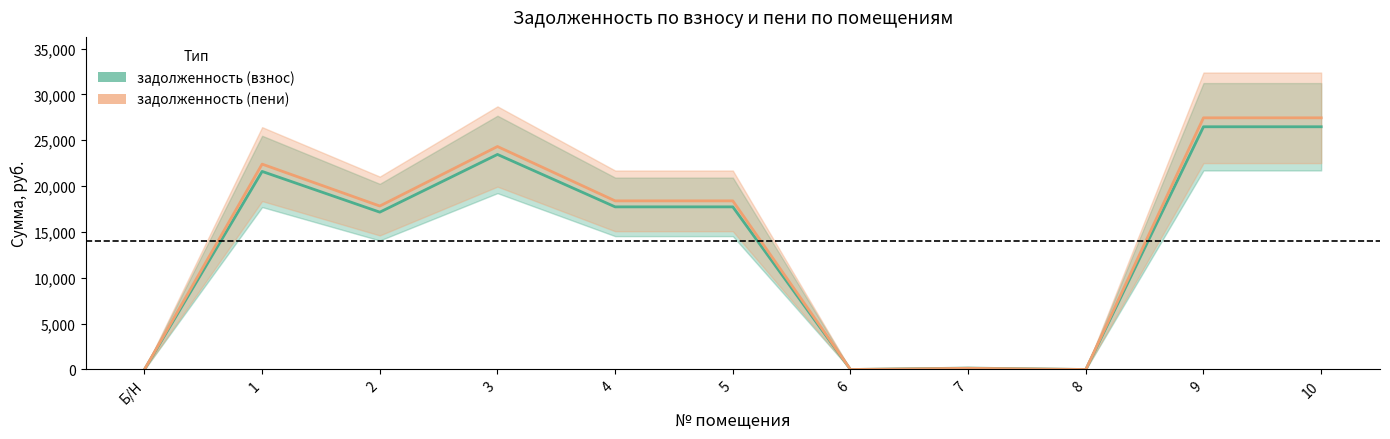

At 7, list the series in order from smallest to largest.

задолженность (пени), задолженность (взнос)